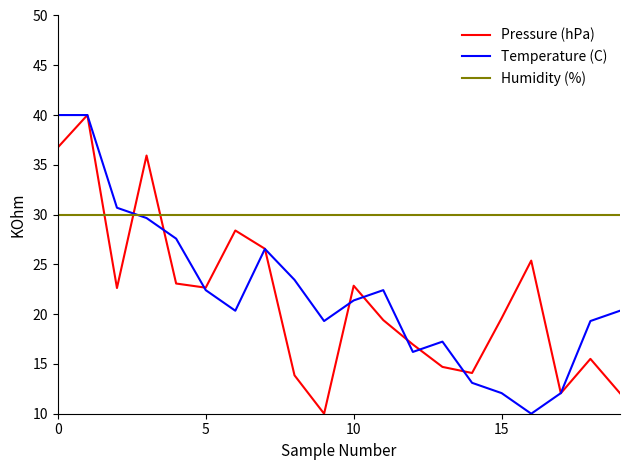

Which series has the largest total across all categories?

Humidity (%)